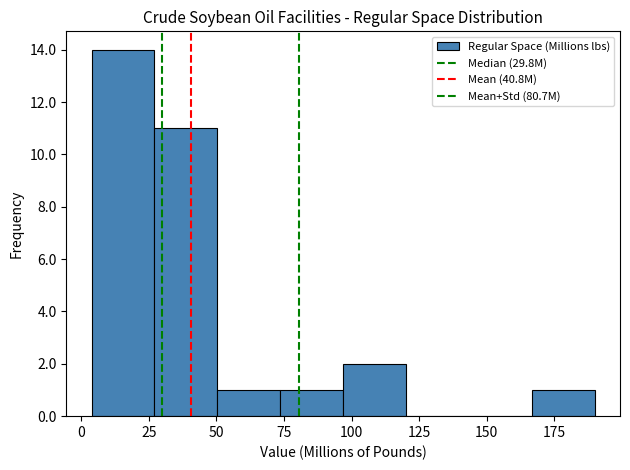

Reading left to right, list every bar in this chart as the range it spans on the x-axis followed by its height. Neither the bar edges nor the heights are printed on the chart, so give them approximately, as read against the axes.

5 to 25: 14
25 to 50: 11
50 to 75: 1
75 to 95: 1
95 to 120: 2
120 to 145: 0
145 to 165: 0
165 to 190: 1